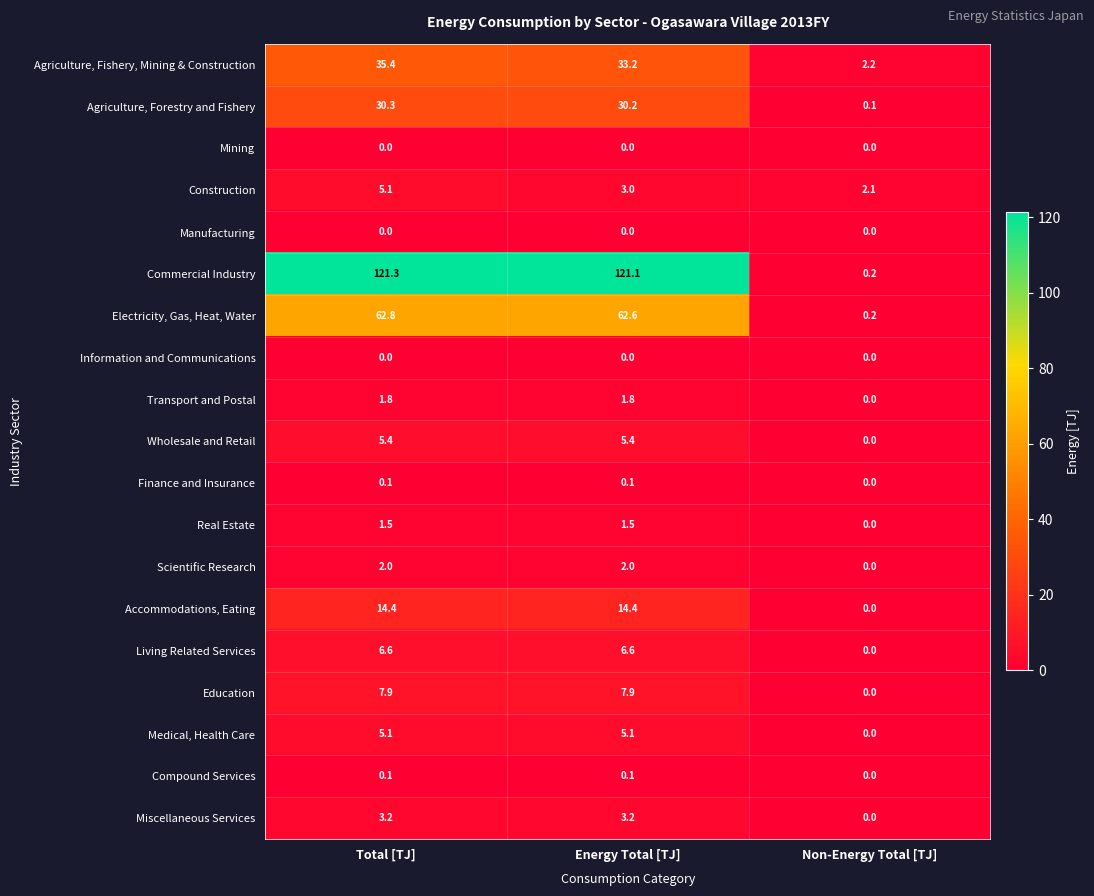

Which series has the largest total across all categories?

Commercial Industry